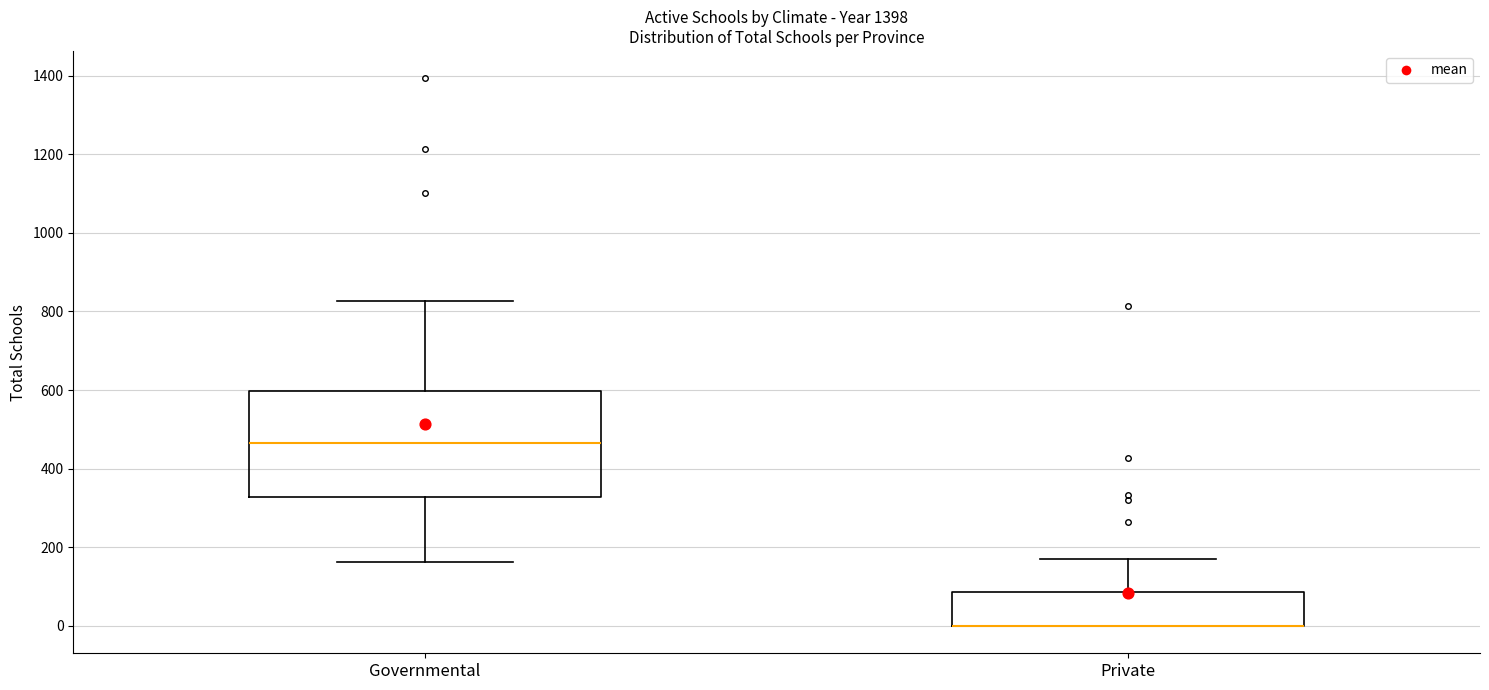

Reading left to right, transcribe this box plot: for each box, give where its median line is, the range the box spans, and where its two whiskers end, as read against the y-axis. The values are not printed on the chart, so give them approximately, as read against the axis.

Governmental: median 460, box 320 to 600, whiskers 160 to 820
Private: median 0 (drawn on the box's lower edge), box 0 to 80, whiskers 0 to 180